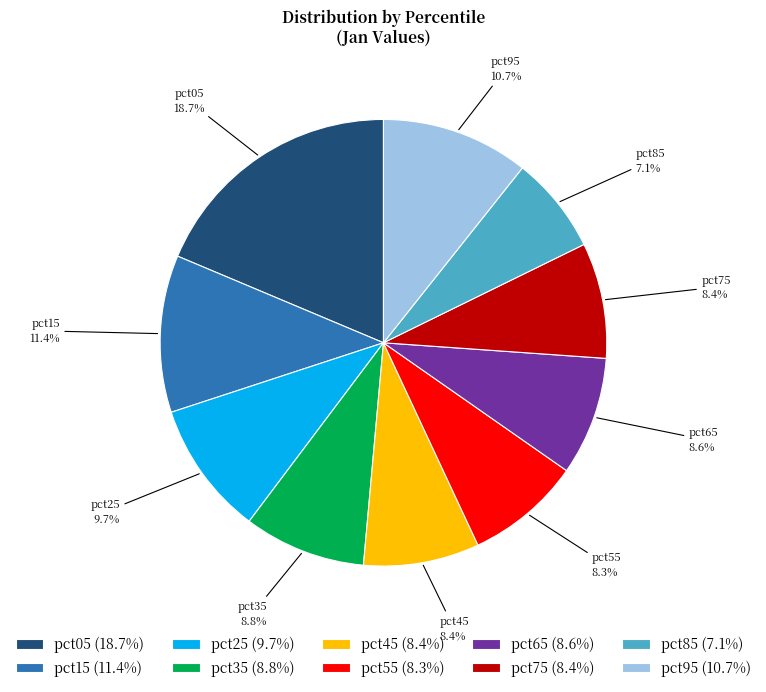

Is there a majority slice in this chart?

No